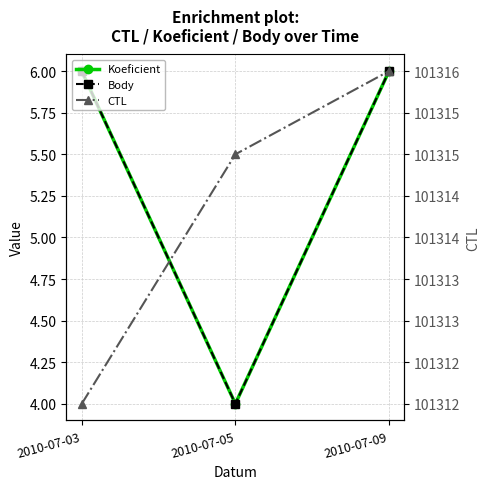

Which has a higher value, 2010-07-09 or 2010-07-03?

2010-07-09